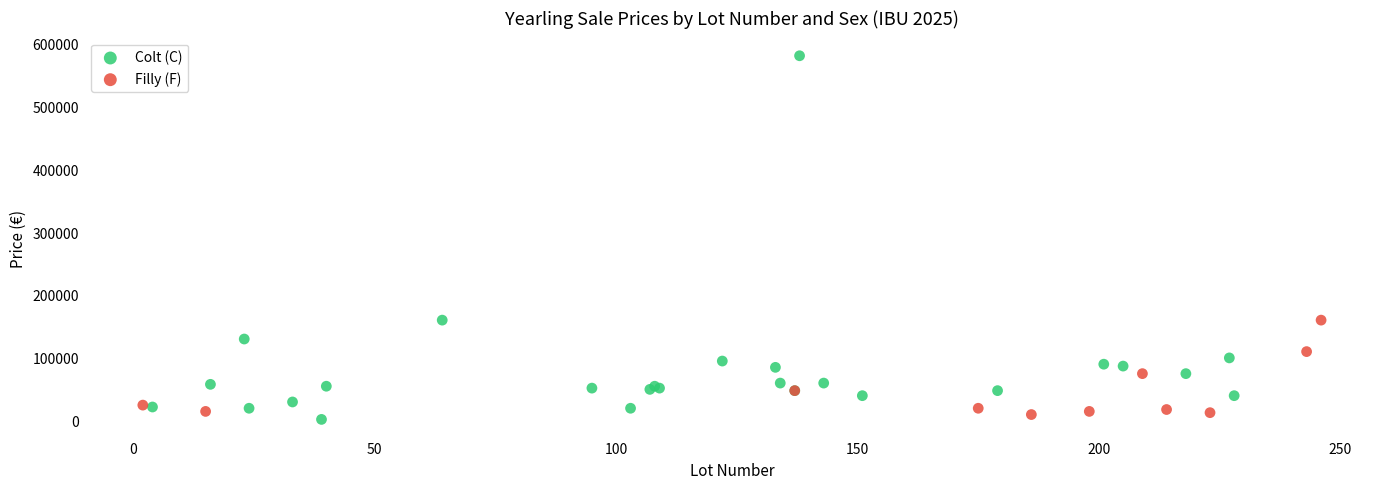

Which series has the widest spread of Y values?

Colt (C)